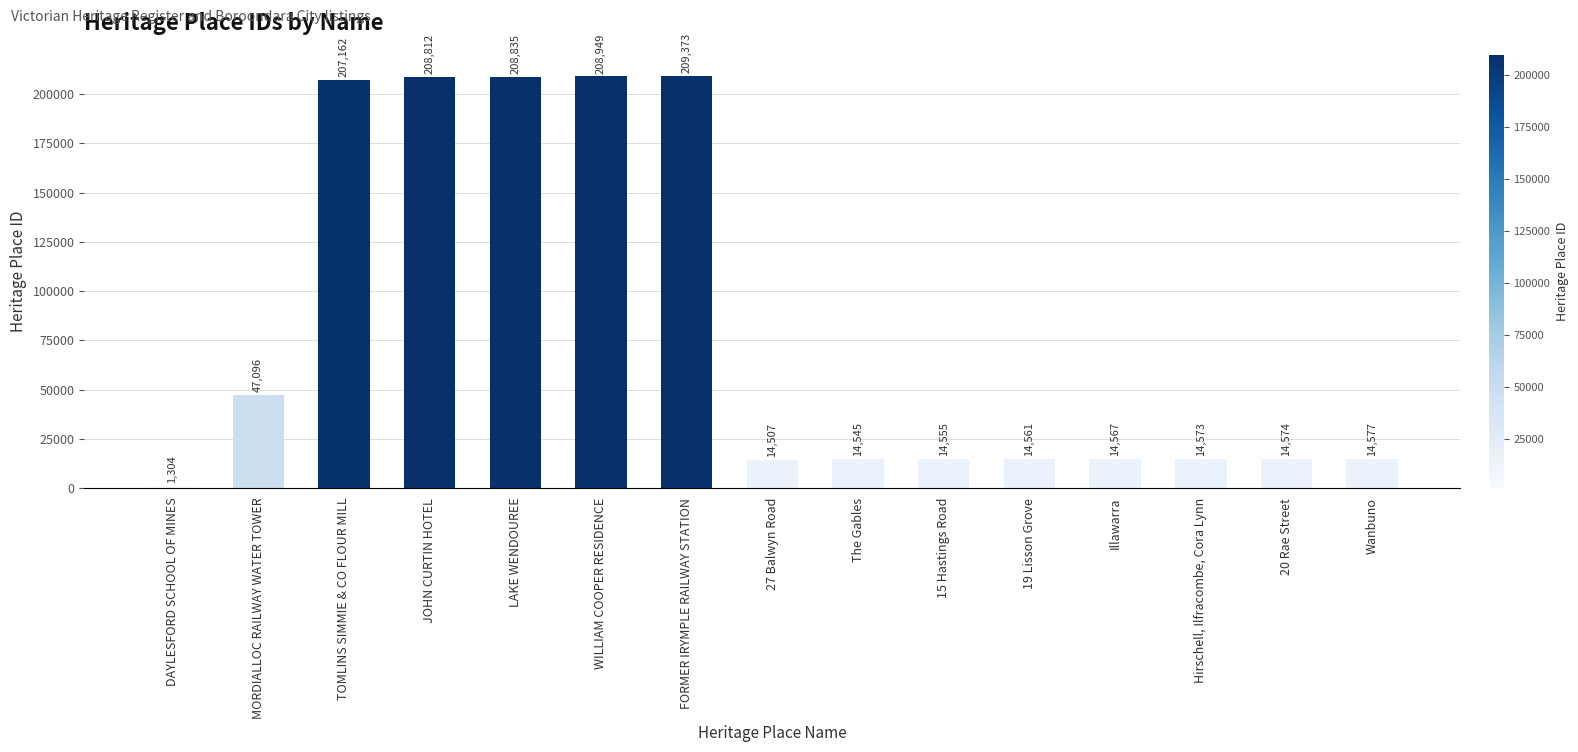

Reading left to right, list all the values displayed in this chart.

1304	47096	207162	208812	208835	208949	209373	14507	14545	14555	14561	14567	14573	14574	14577